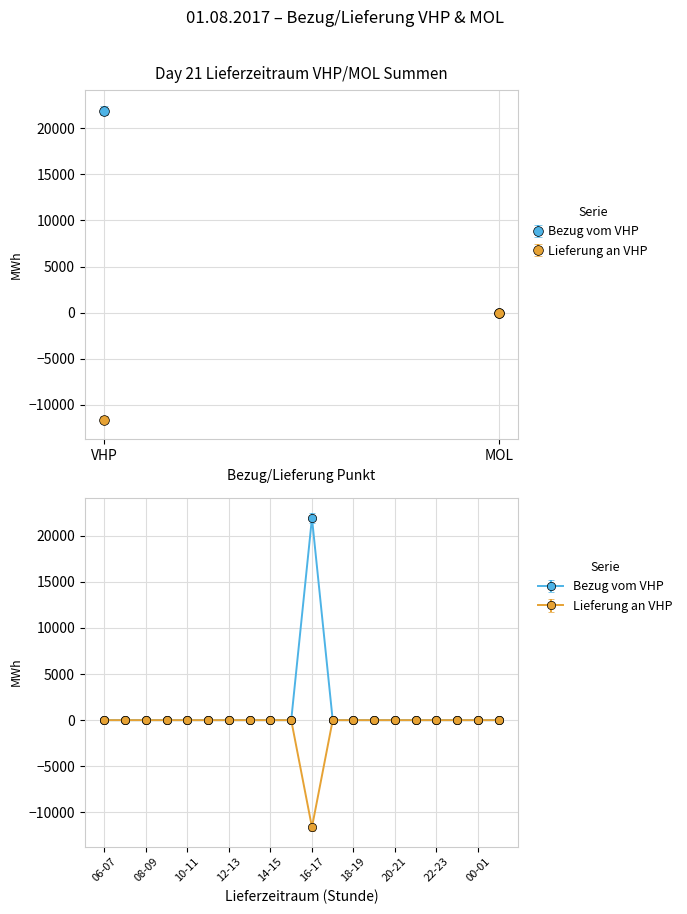

What is the difference between the second highest and minimum values in the Bezug vom VHP series?

0